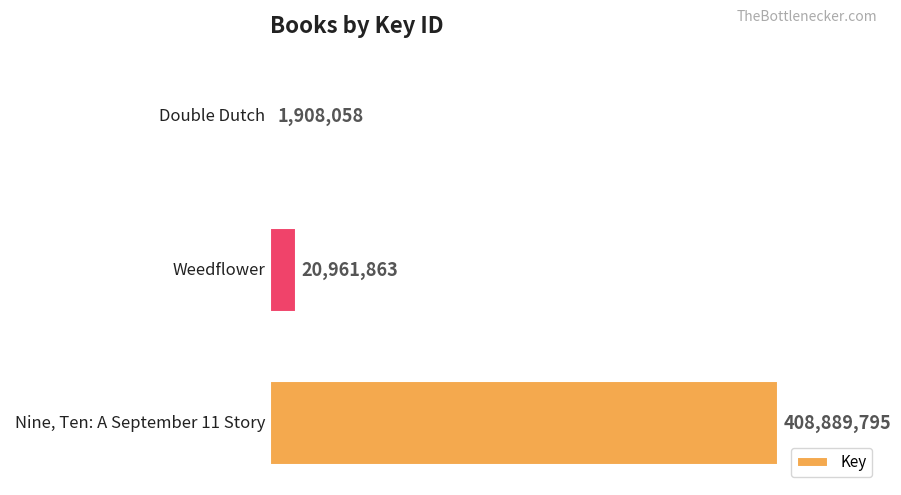

The value at Nine, Ten: A September 11 Story is 668001460. True or false?

False